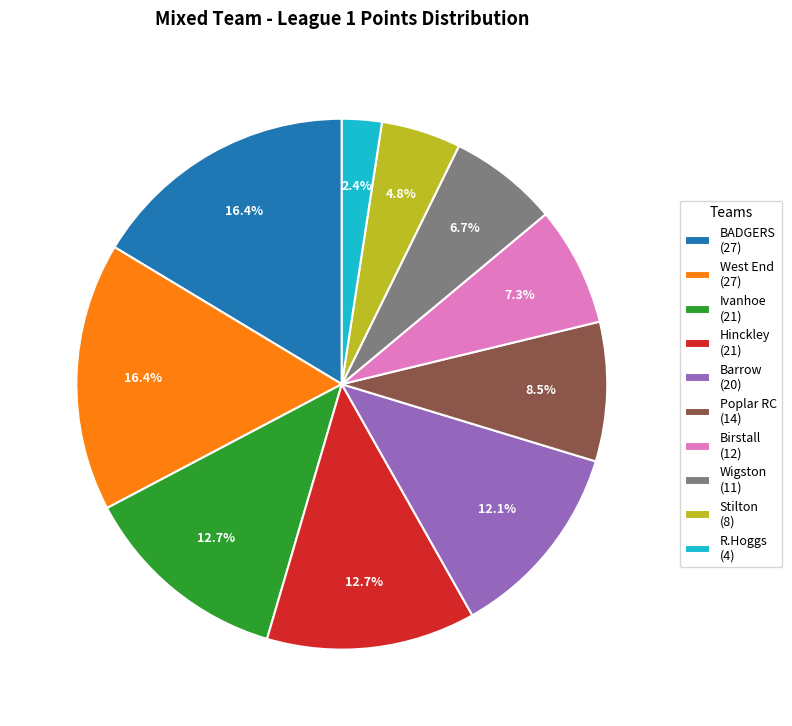

Count the number of slices in the pie.

10